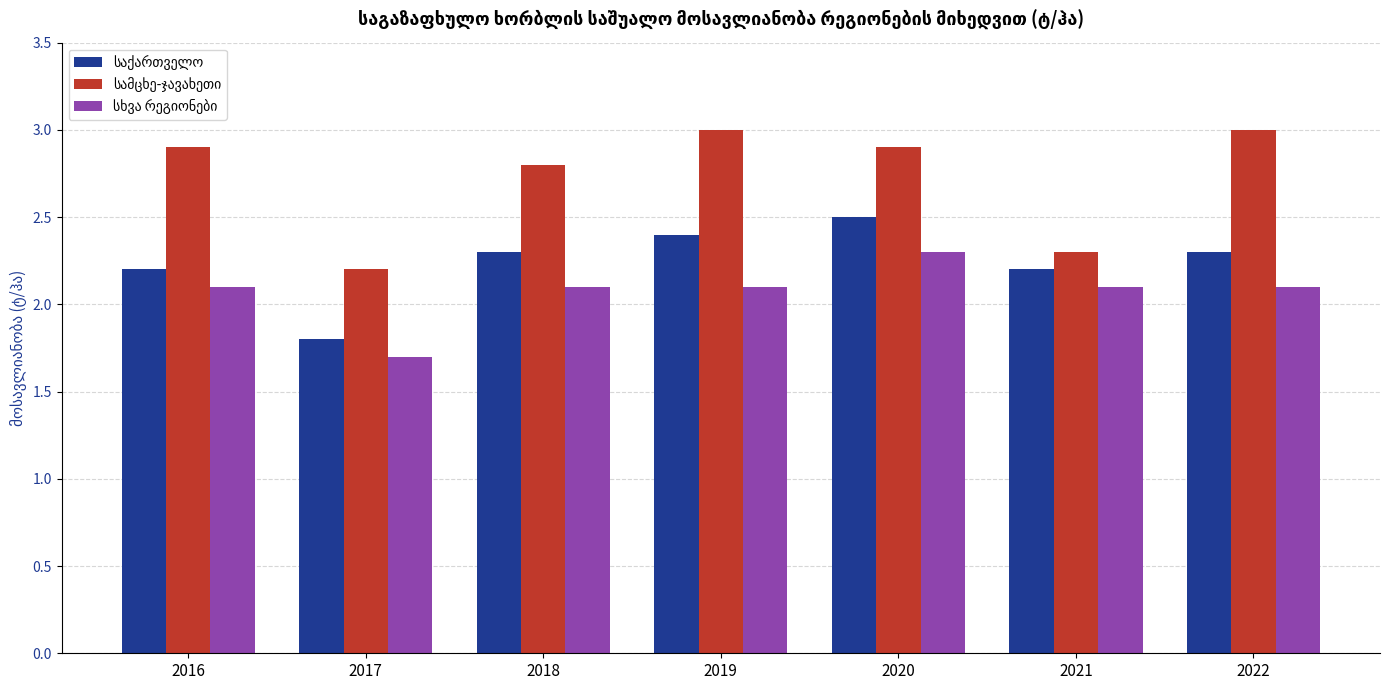

At how many categories does at least one series exceed 1?

7